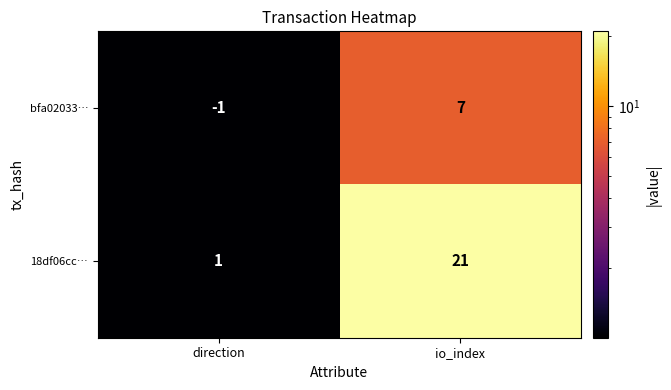

How many data points does each series have?

2